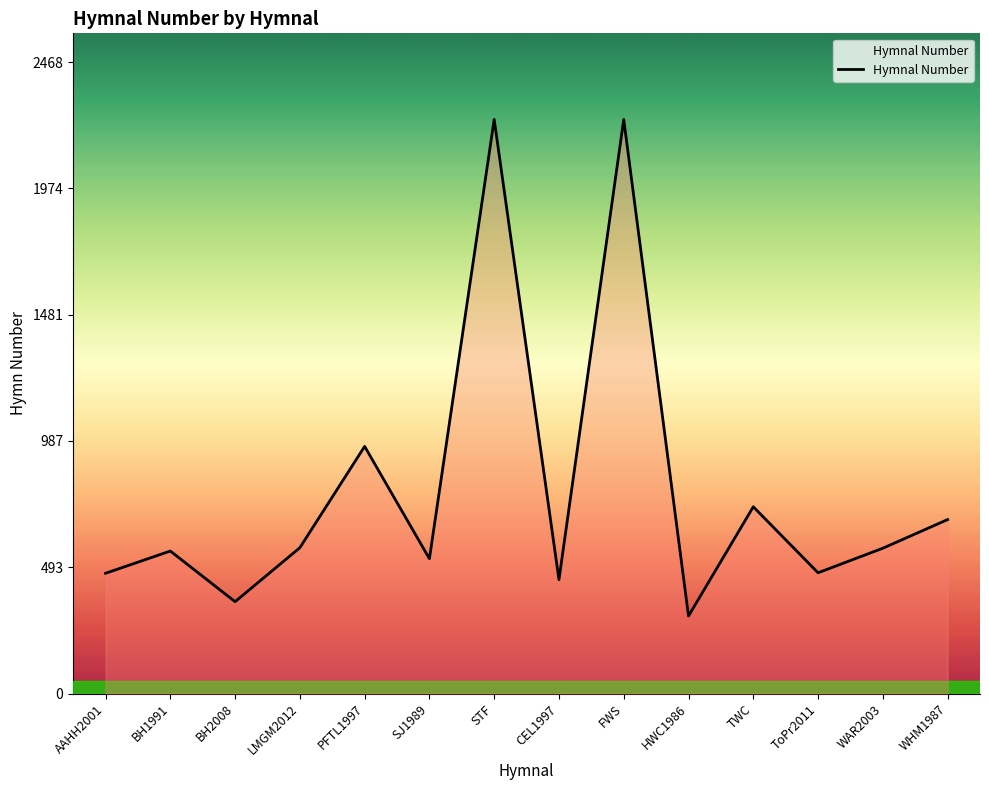

How many interior local peaks (higher than both neighbors) does the data have?

5